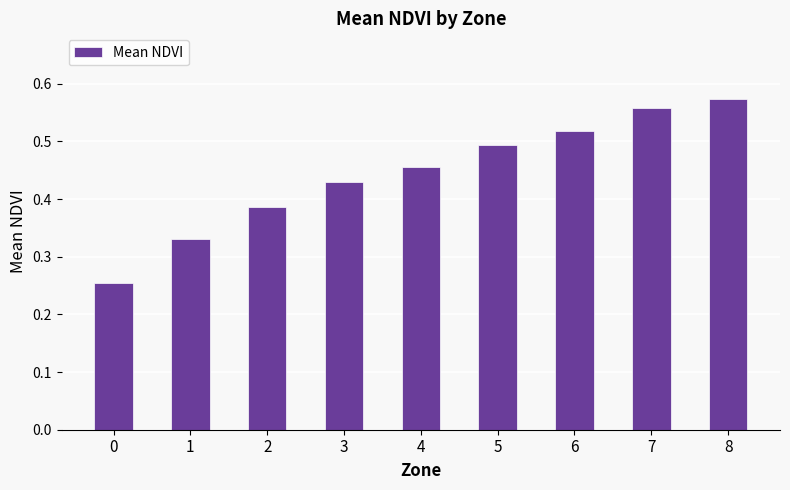

What is the sum of the values at 6 and 4?

1.0